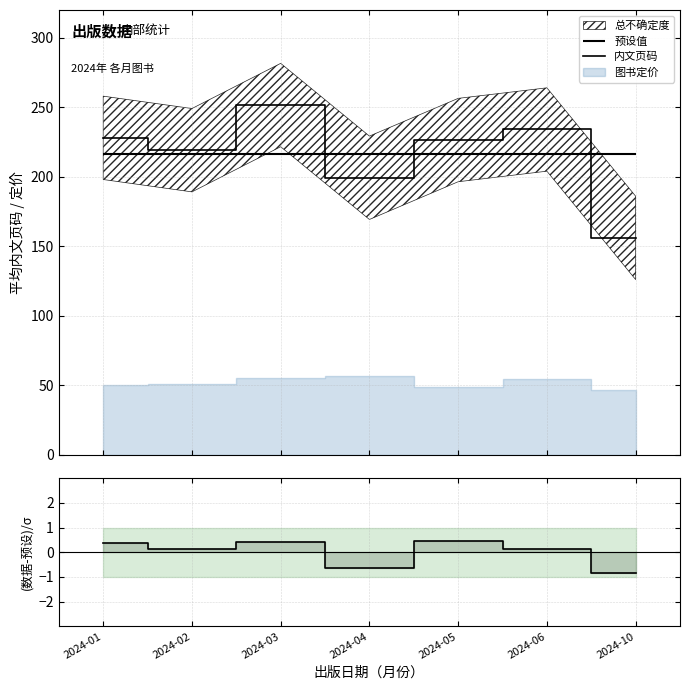

At which category does 内文页码 reach its first local peak?

2024-03